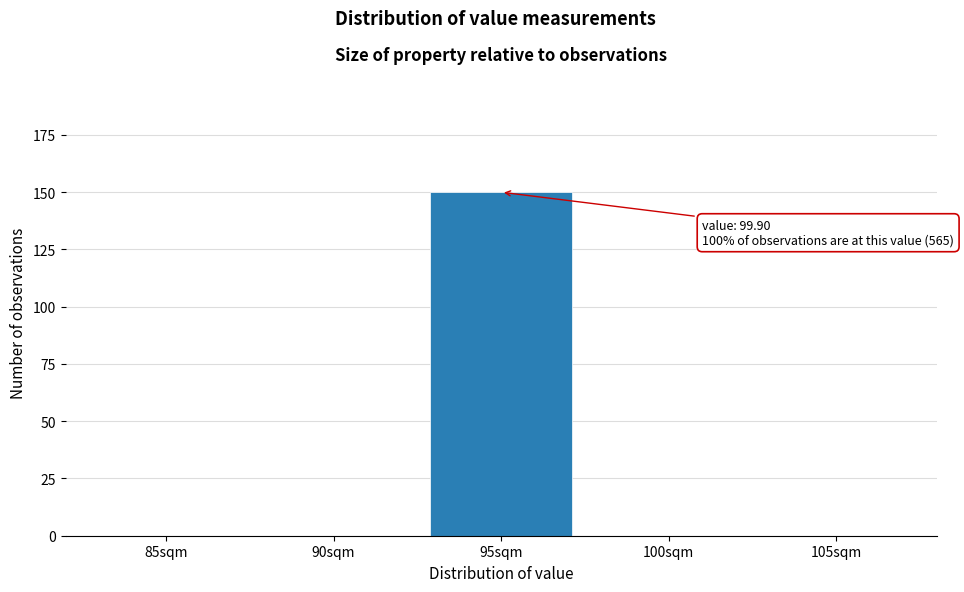

Reading left to right, transcribe all the data shown in this chart.

85sqm=0	90sqm=0	95sqm=150	100sqm=0	105sqm=0